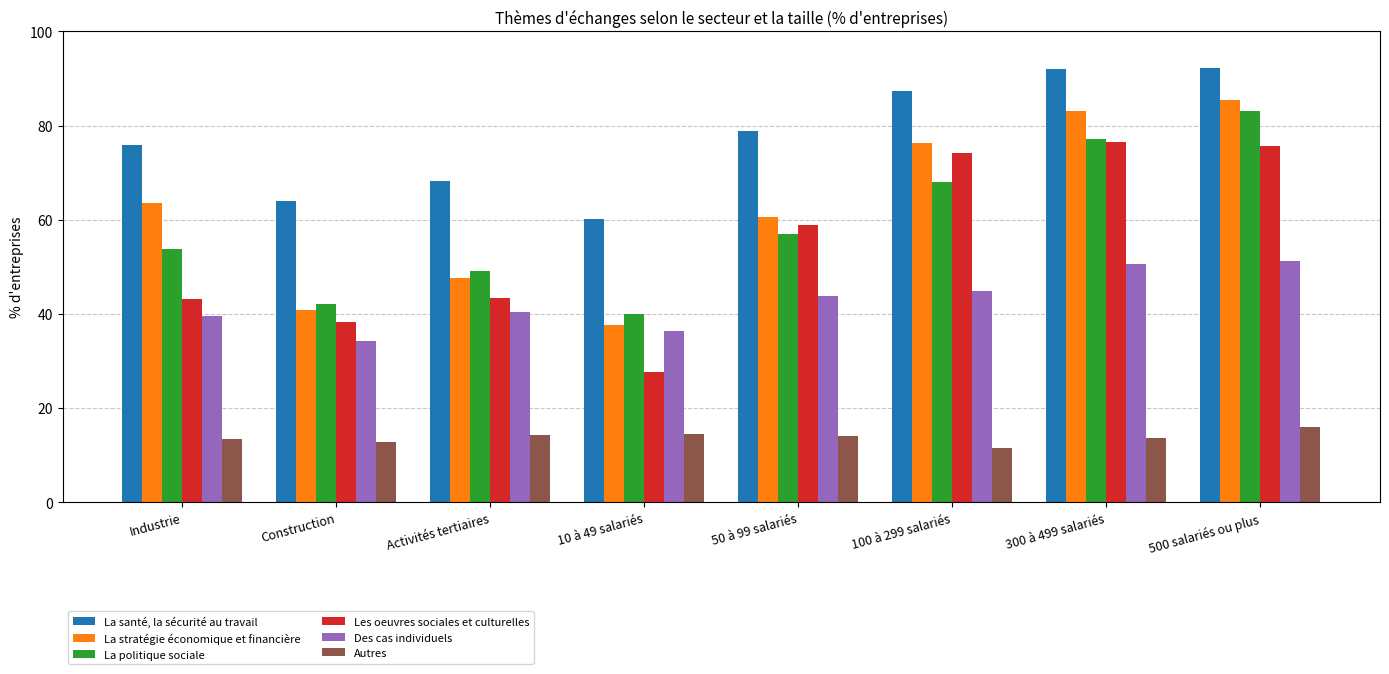

What is the value of the La santé, la sécurité au travail bar at the 1st from the left?

75.9